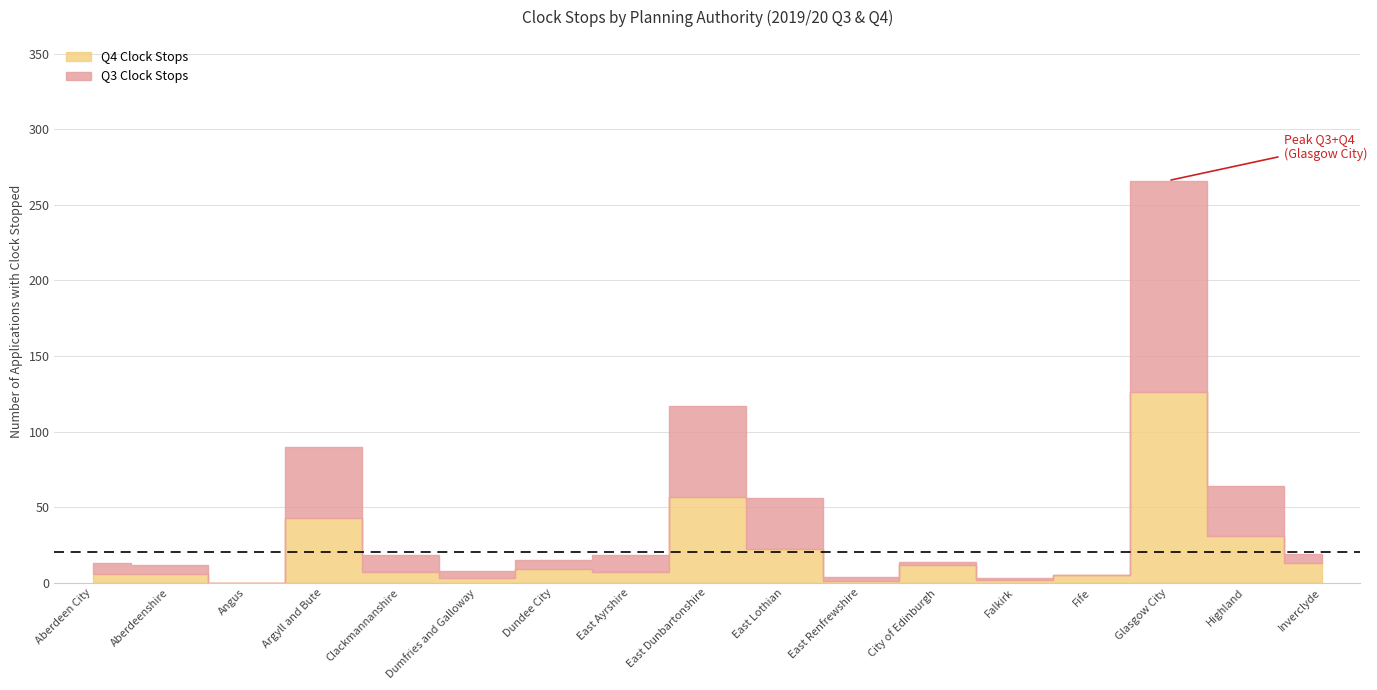

Does the chart have visible grid lines?

Yes